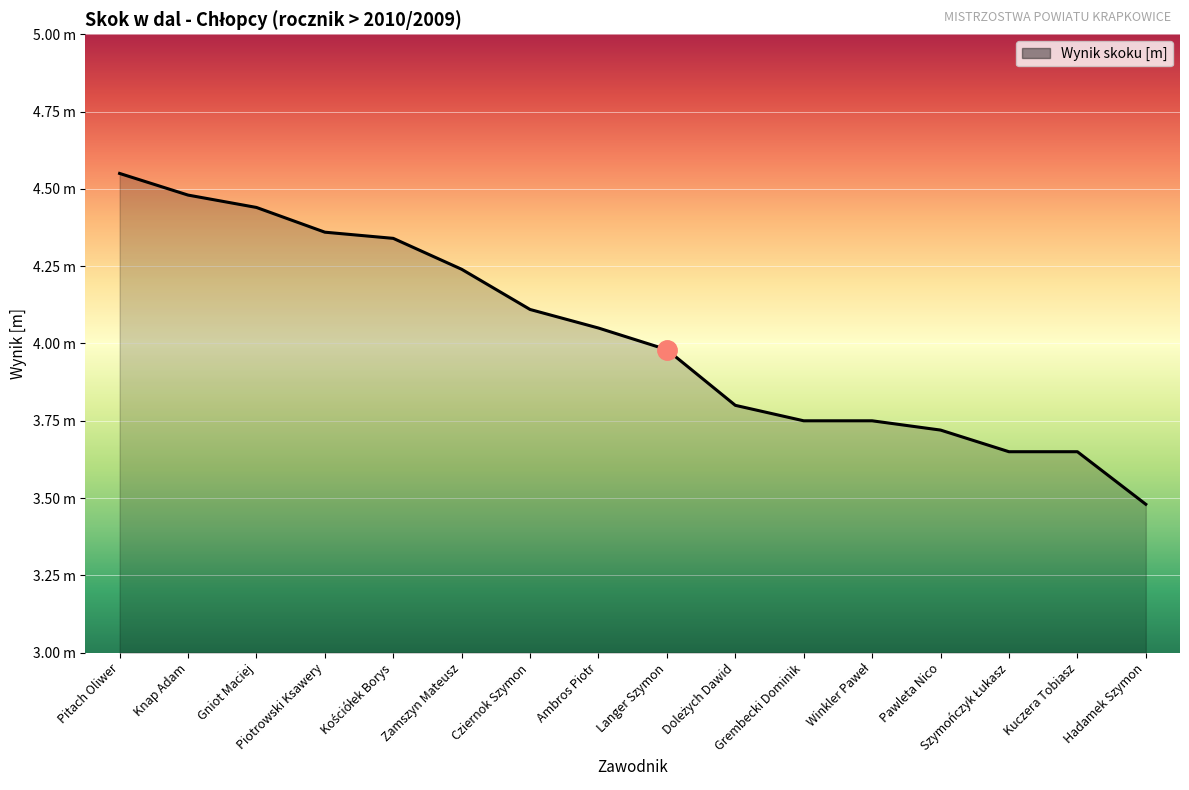

Rank the categories by value from highest to lowest.

Pitach Oliwer, Knap Adam, Gniot Maciej, Piotrowski Ksawery, Kościółek Borys, Zamszyn Mateusz, Cziernok Szymon, Ambros Piotr, Langer Szymon, Doleżych Dawid, Grembecki Dominik, Winkler Paweł, Pawleta Nico, Szymończyk Łukasz, Kuczera Tobiasz, Hadamek Szymon